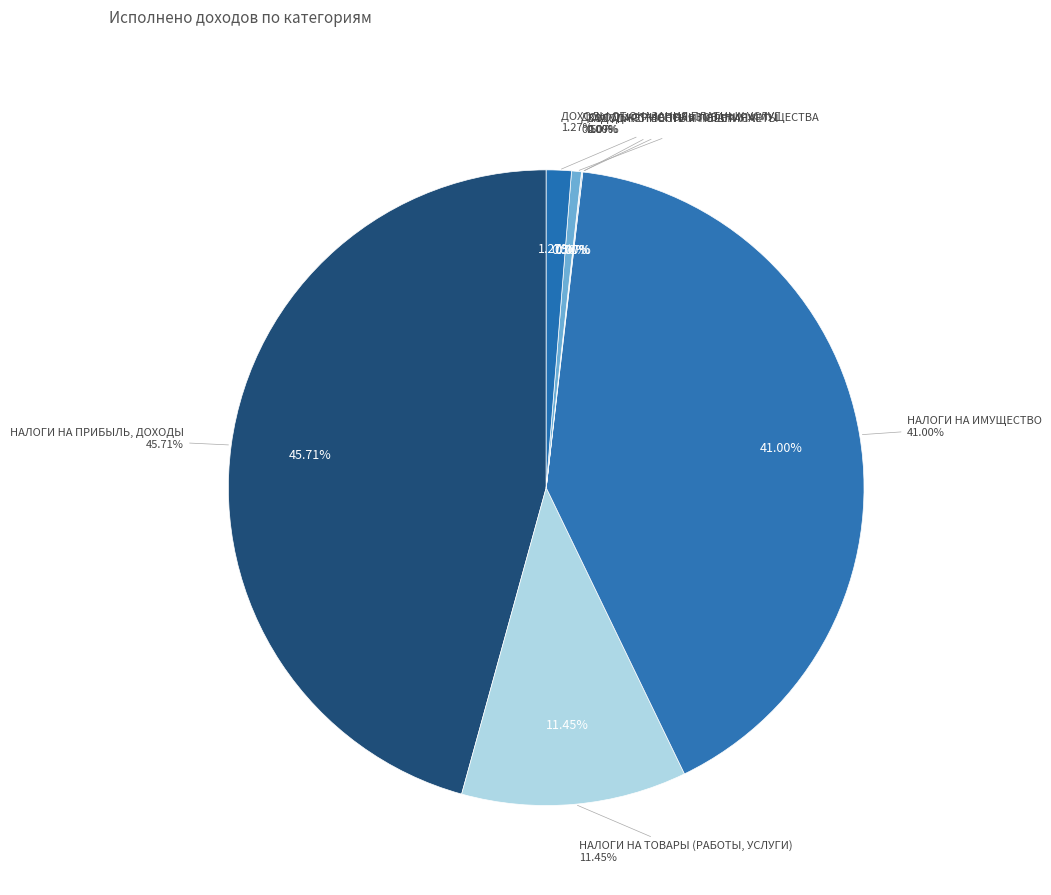

How many segments does this pie chart have?

7